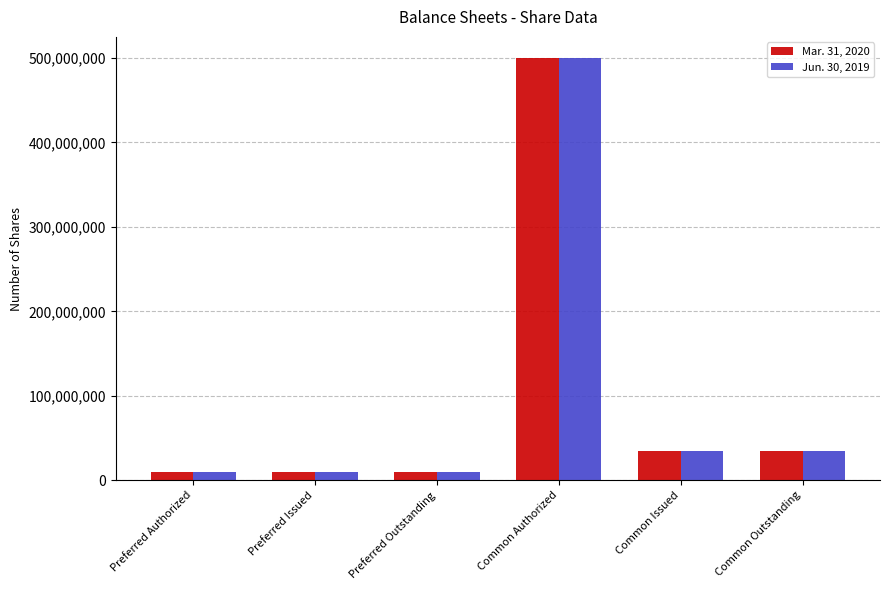

How many data points in Mar. 31, 2020 are less than 35319245?

3